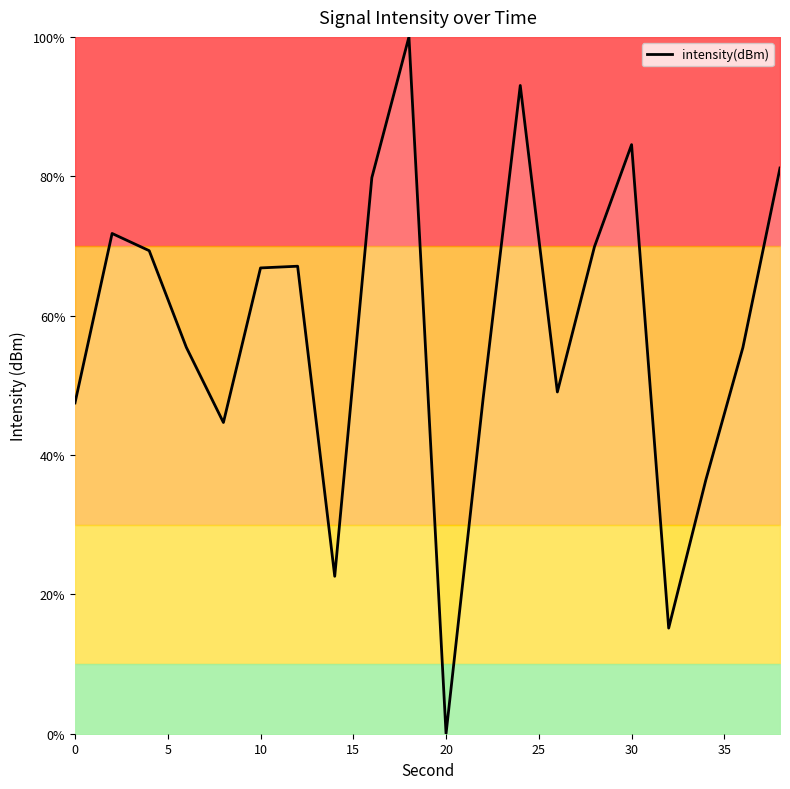

What is the maximum value shown in the chart?

100.0